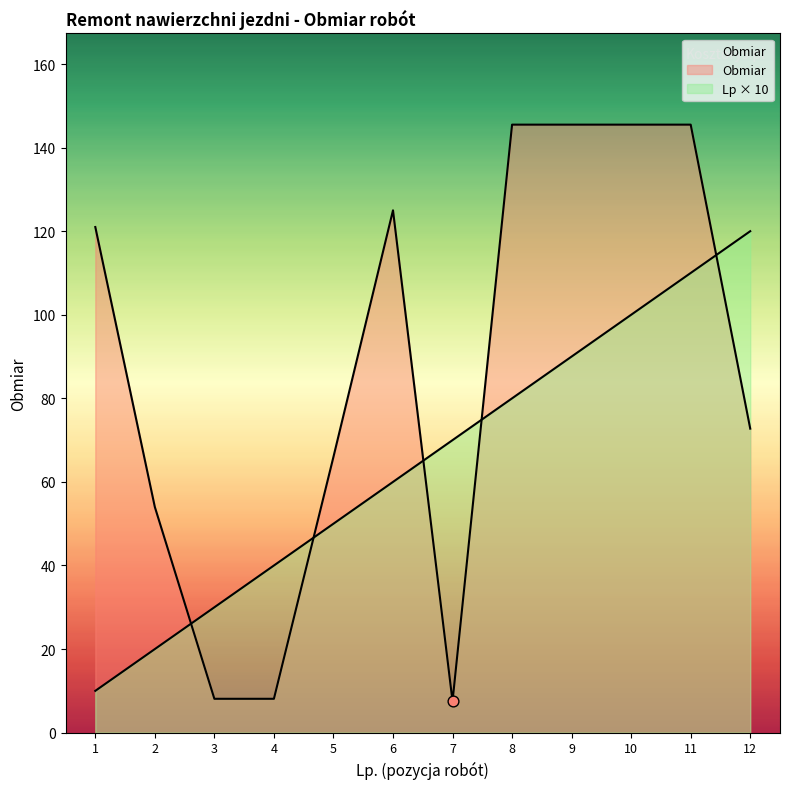

Which series has the widest spread of Y values?

Obmiar